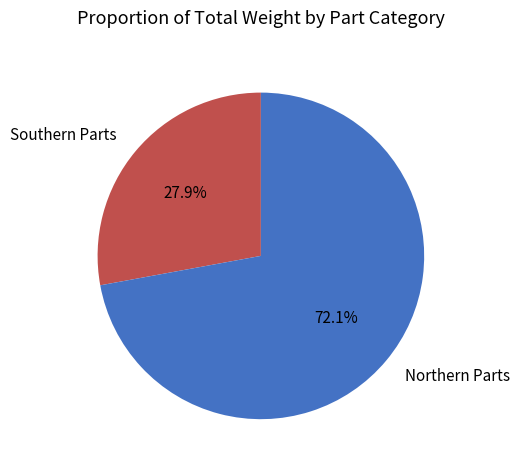

What is the total percentage of Southern Parts and Northern Parts?

100.0%